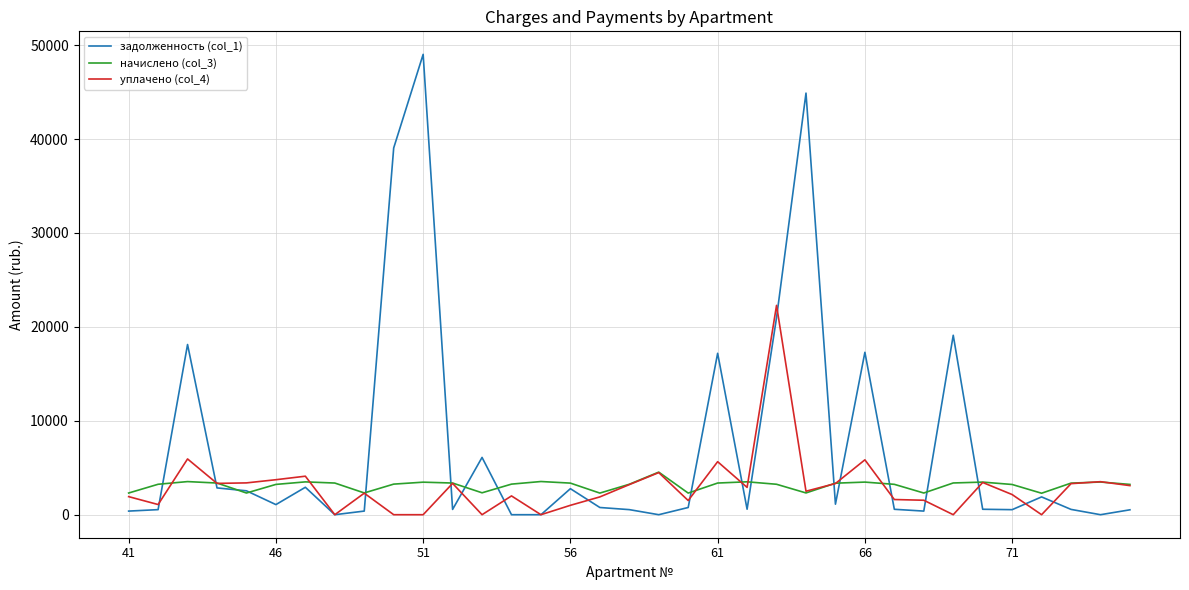

Which series has the widest spread of values?

задолженность (col_1)